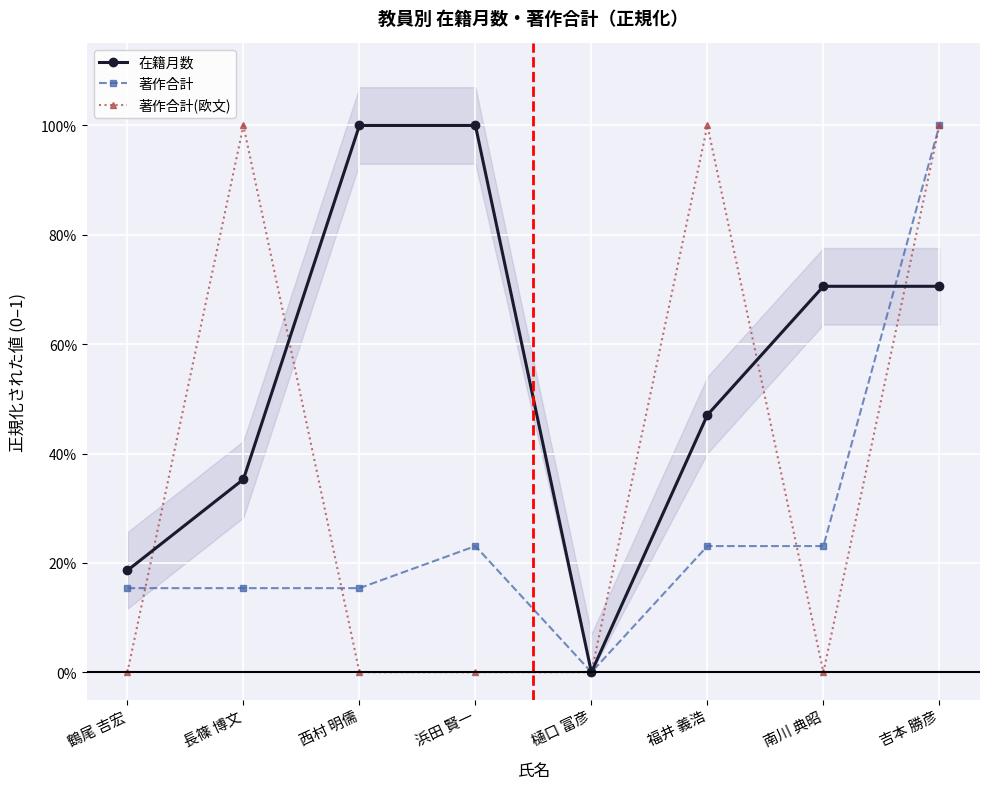

Reading left to right, list all the values displayed in this chart.

在籍月数: 0.2	0.4	1.0	1.0	0.0	0.5	0.7	0.7
著作合計: 0.2	0.2	0.2	0.2	0.0	0.2	0.2	1.0
著作合計(欧文): 0.0	1.0	0.0	0.0	0.0	1.0	0.0	1.0